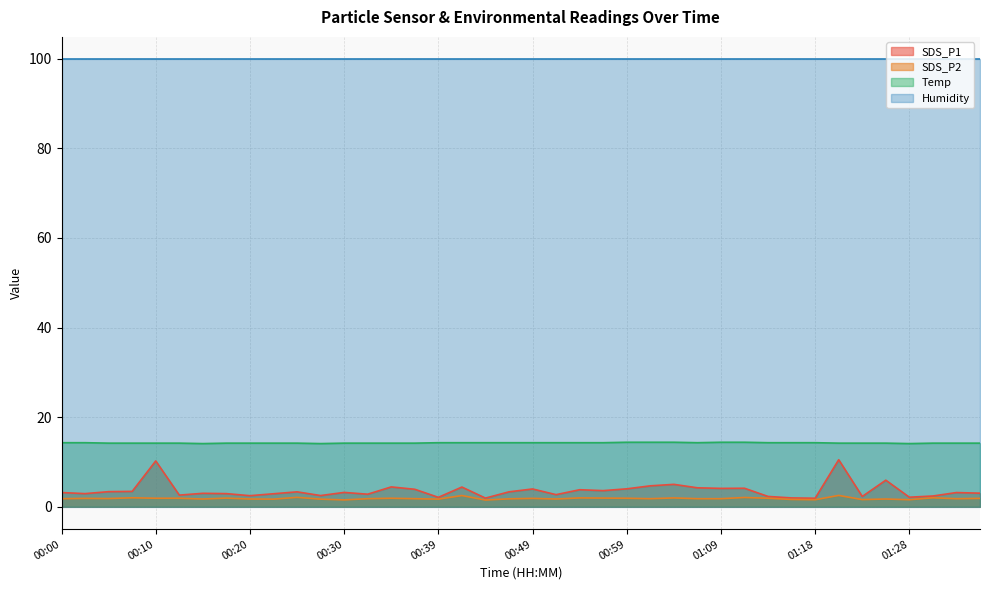

How many lines are shown in the chart?

4